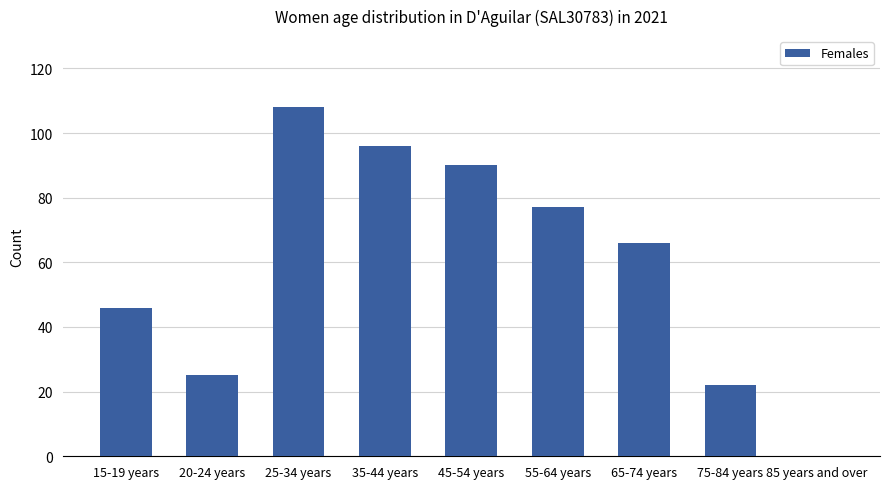

What is the greatest value displayed?

108